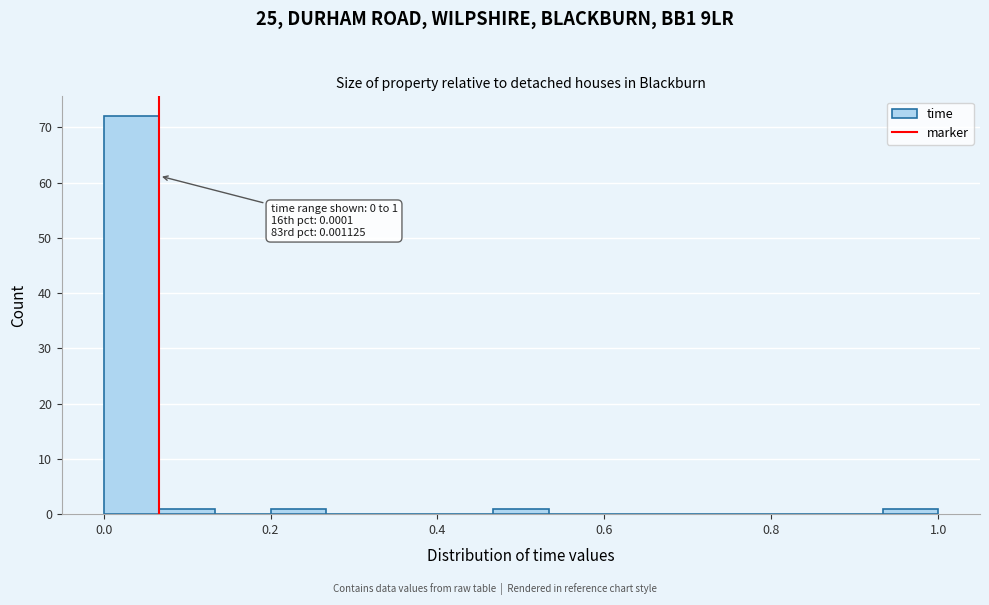

Read against the x-axis, roughly where is the centre of the tallest bar?

0.04